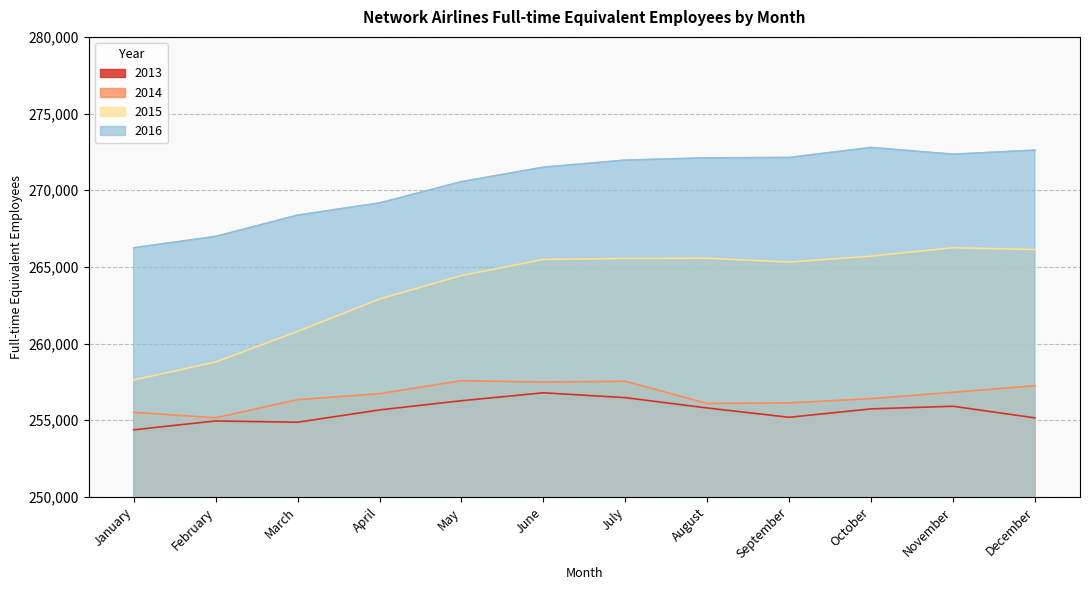

Rank the series at February from highest to lowest value.

2016, 2015, 2014, 2013